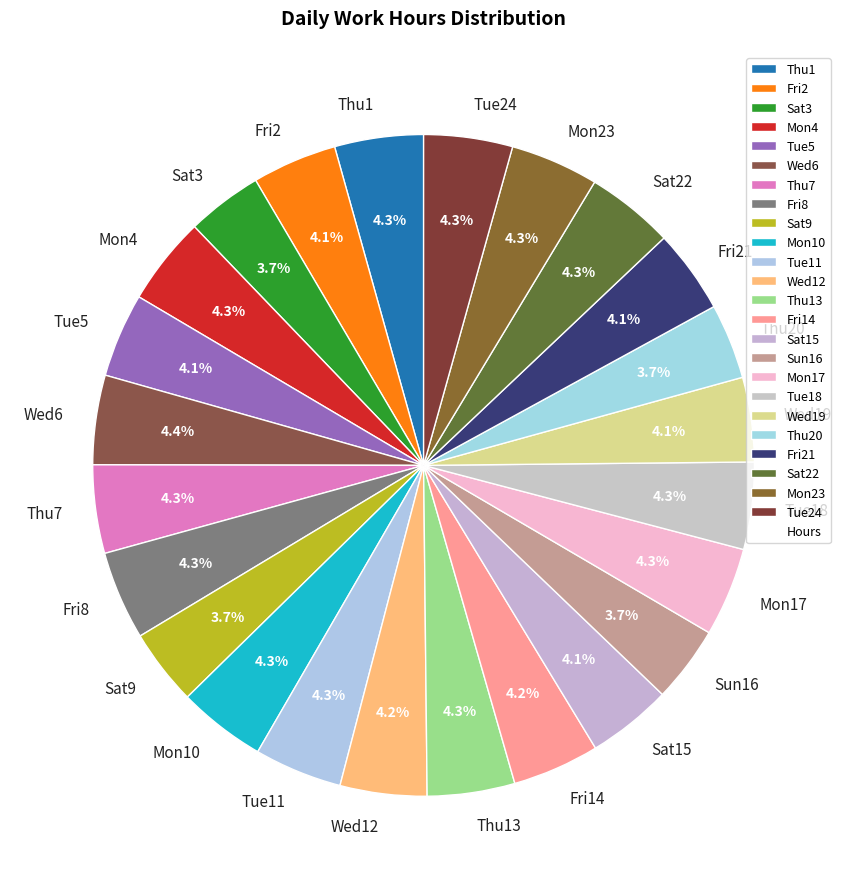

What percentage is NOT represented by Sat9?

96.3%